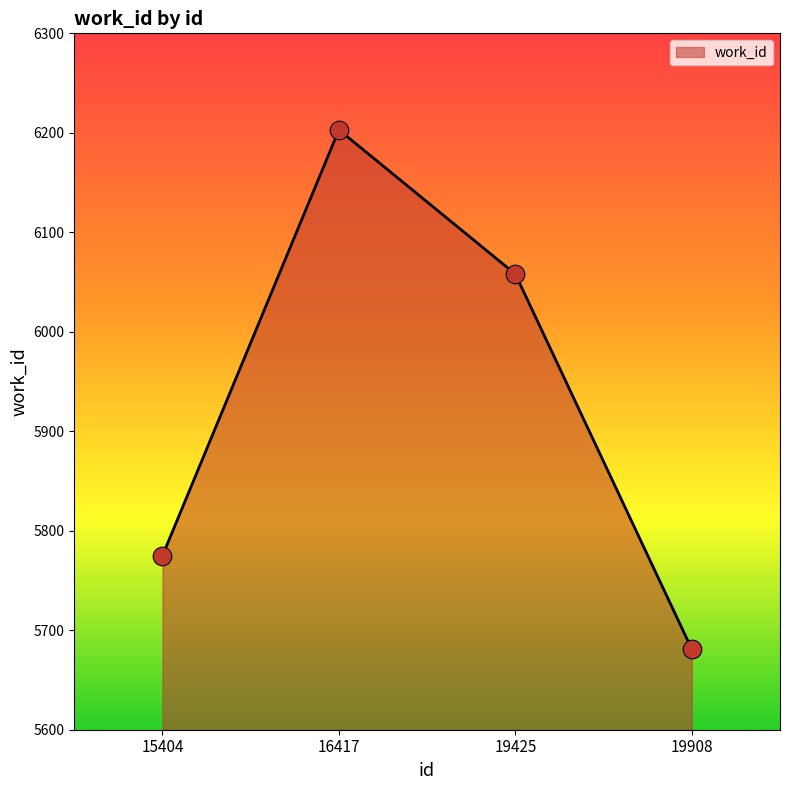

What is the ratio of the value at 19908 to the value at 19425?

0.9